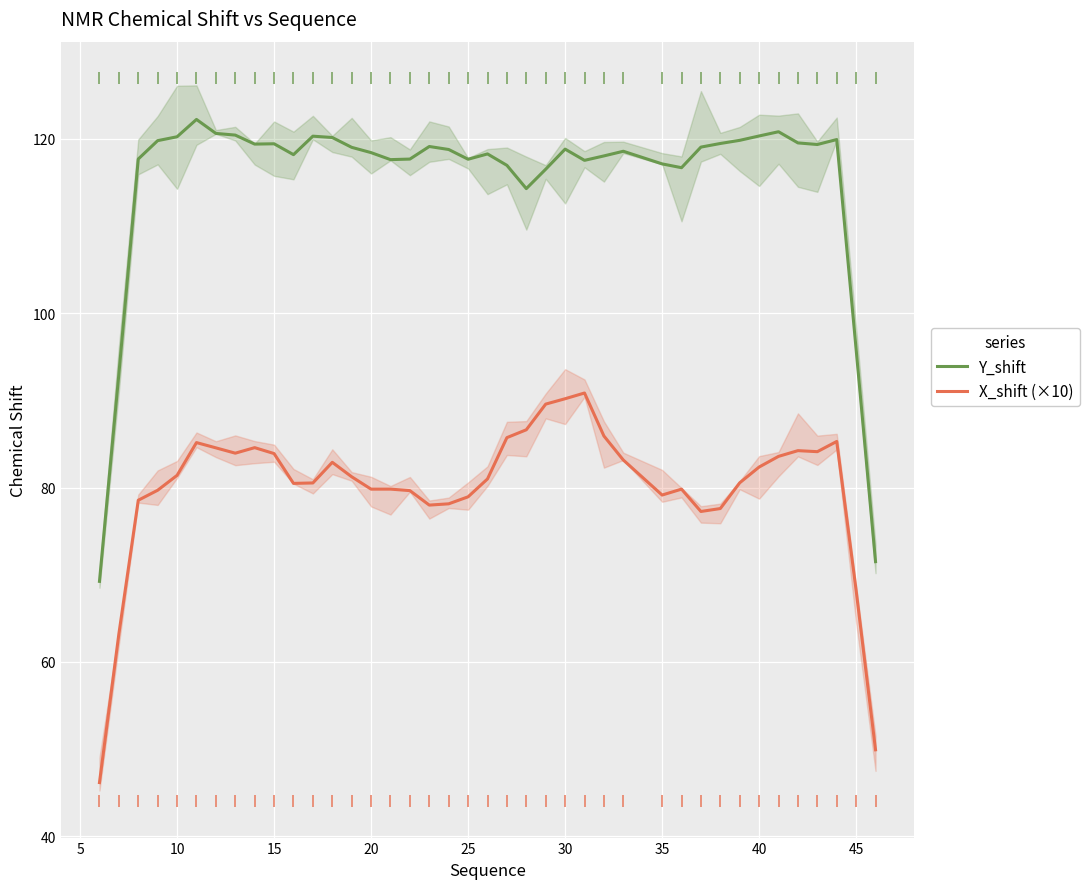

True or false: Y_shift and X_shift (×10) intersect in this chart.

False